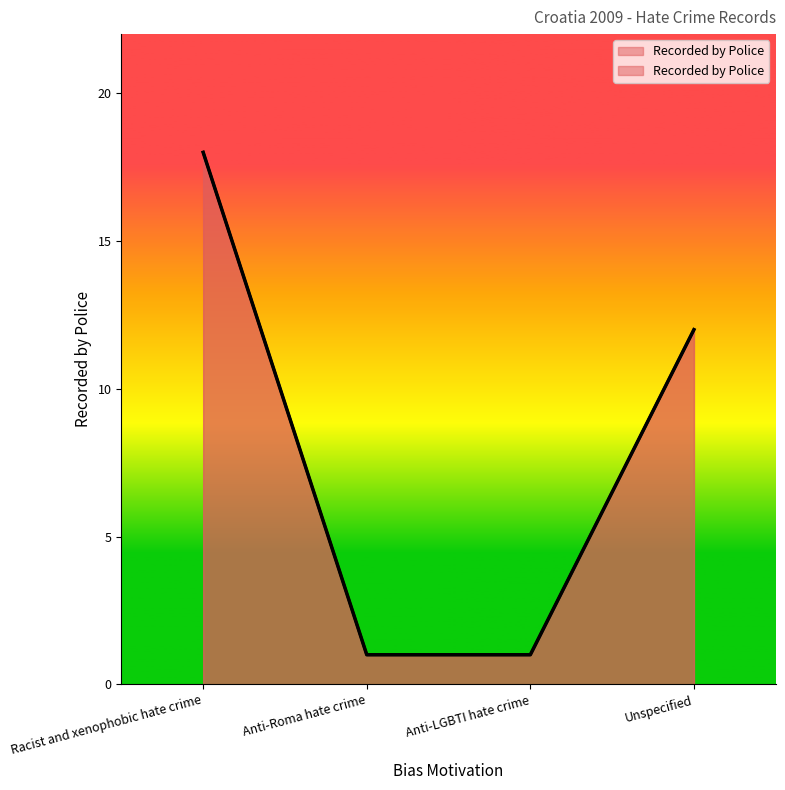

Which label corresponds to the smallest value in the chart?

Anti-Roma hate crime